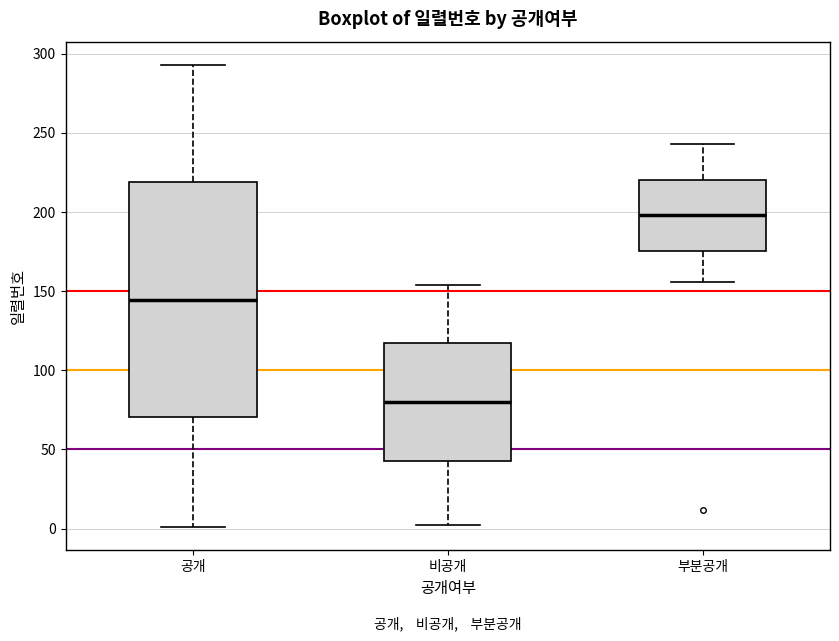

Which box's median line is the highest?

부분공개